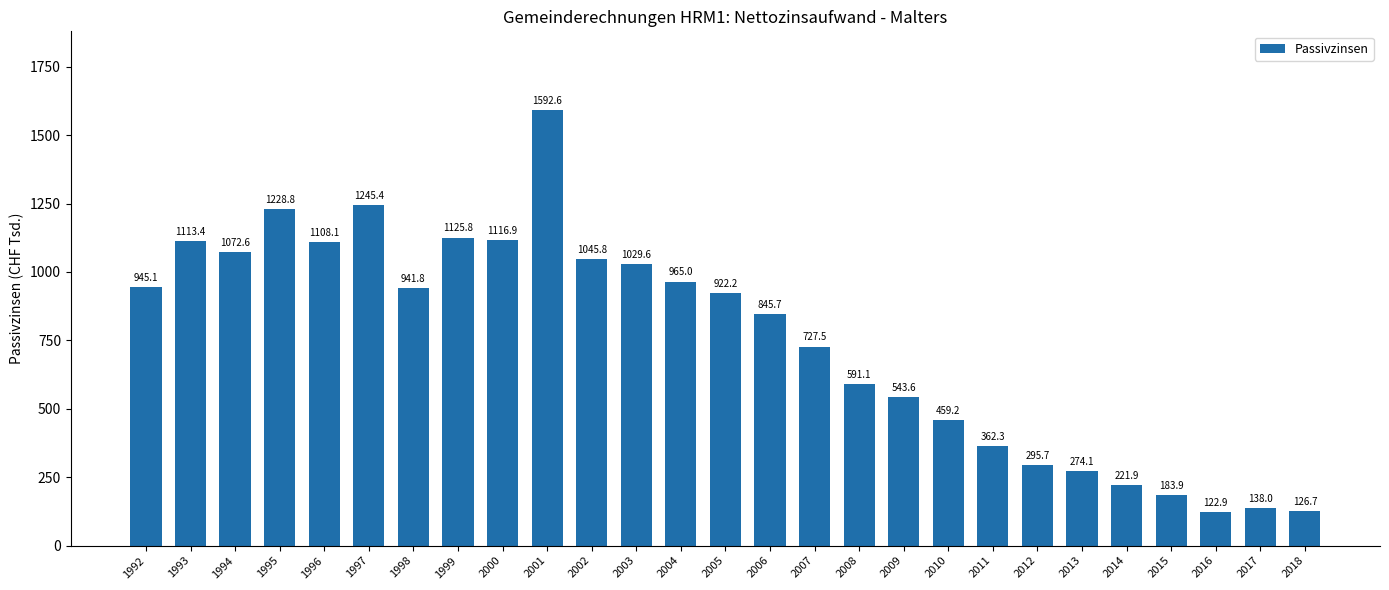

The chart shows a value of 965.0 at 2004. True or false?

True